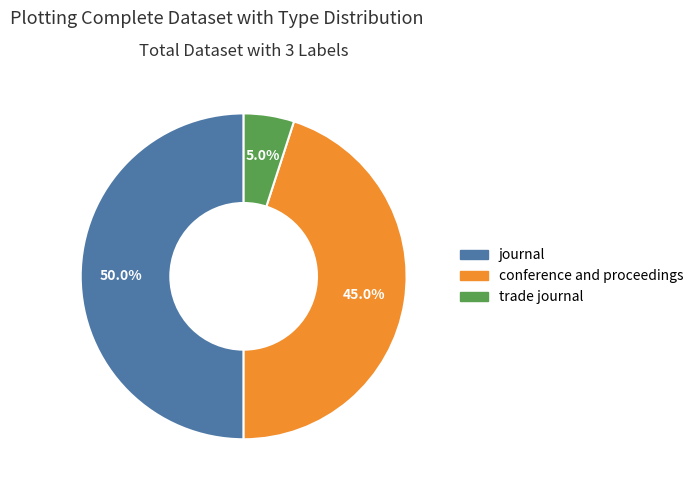

Is it true that trade journal is 5% of the pie?

True